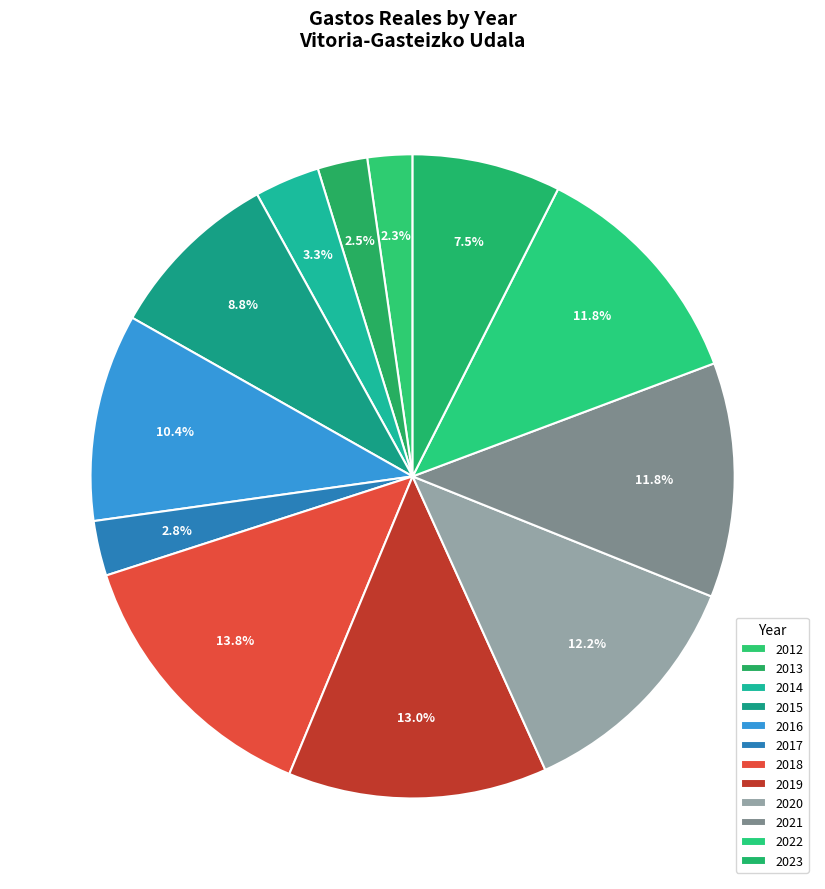

To the nearest percent, what is the combined percentage of 2021 and 2020?

24%